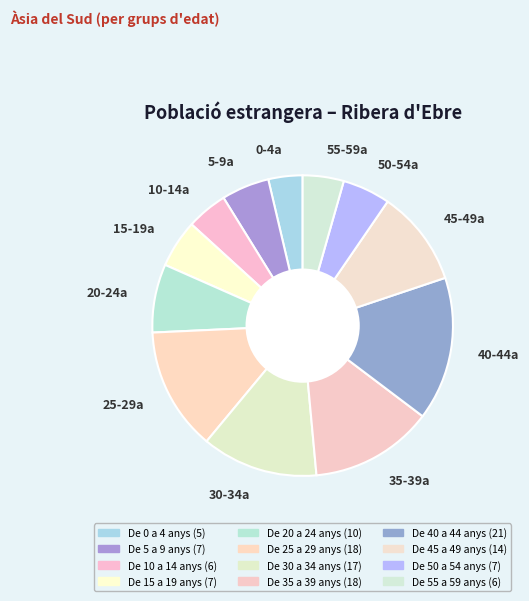

Which has a higher value, 35-39a or 5-9a?

35-39a